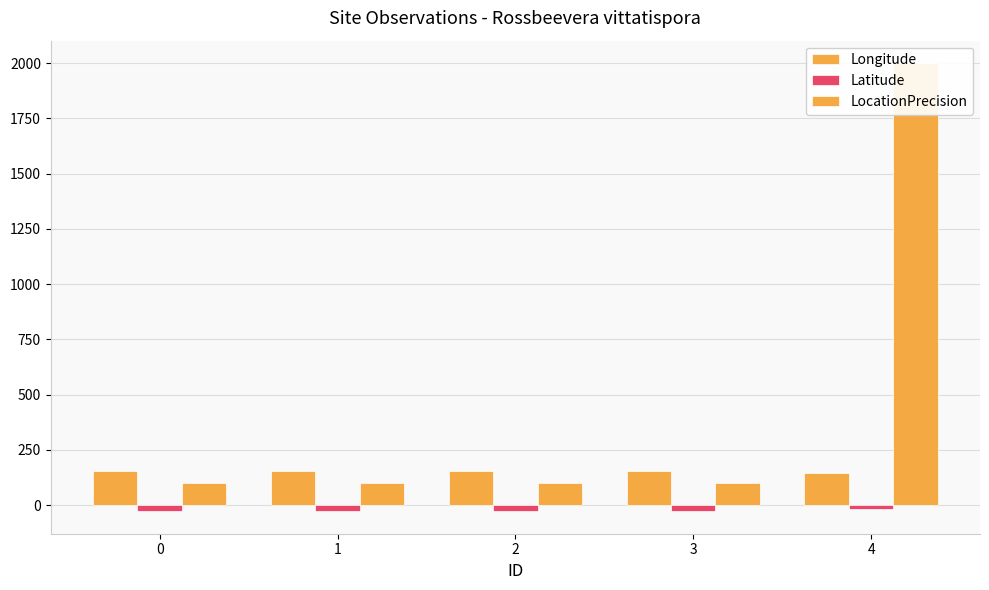

Rank the series at 1 from lowest to highest value.

Latitude, LocationPrecision, Longitude